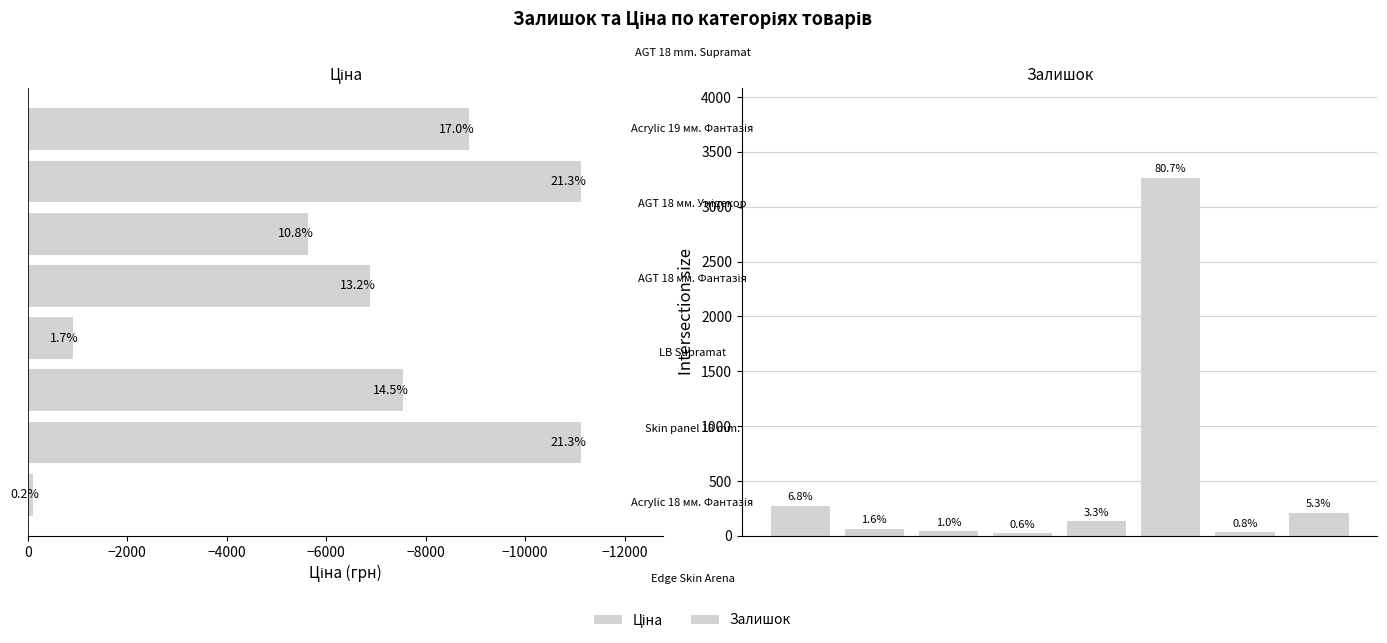

What is the value of the Залишок bar at the 8th from the left?

213.0